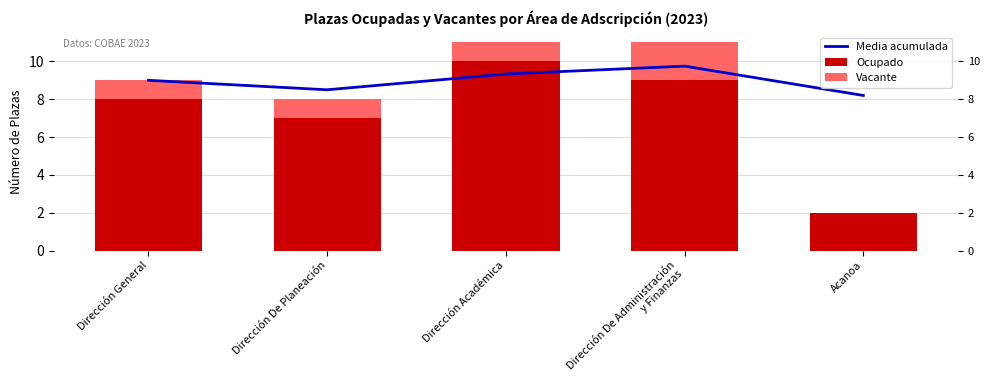

What position from the left is Acanoa?

5